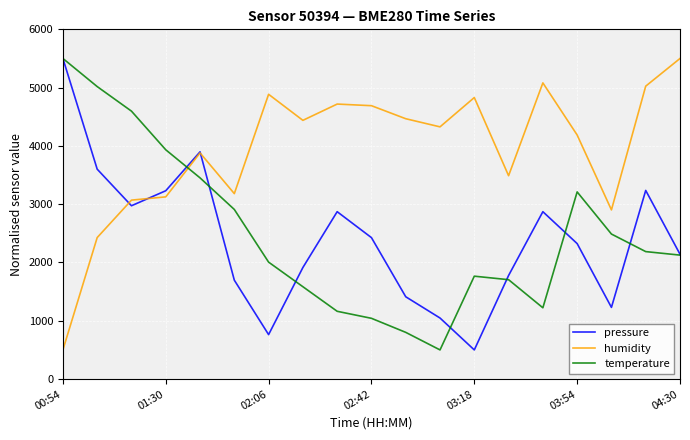

After their last crossing, which series has the higher values: temperature or humidity?

humidity